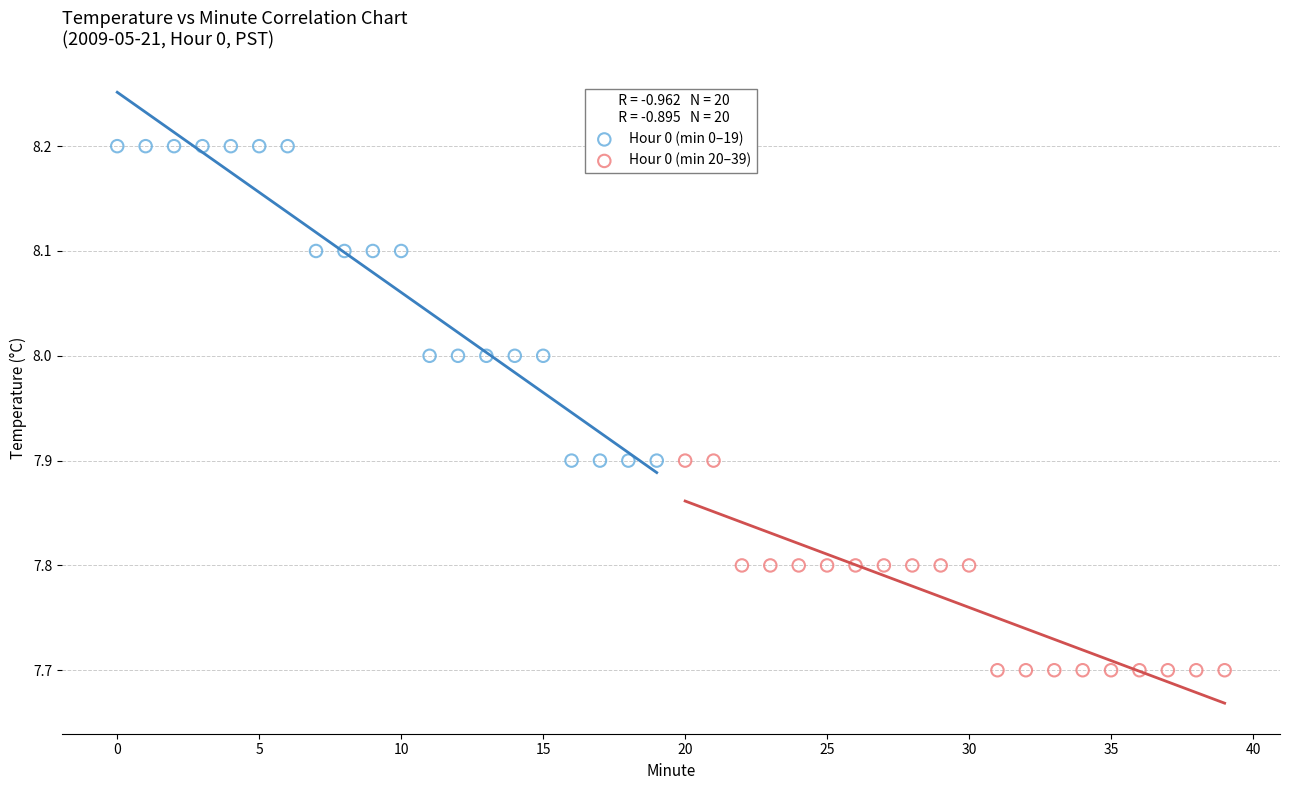

Which series contains the lowest Y value?

Hour 0 (min 20–39)